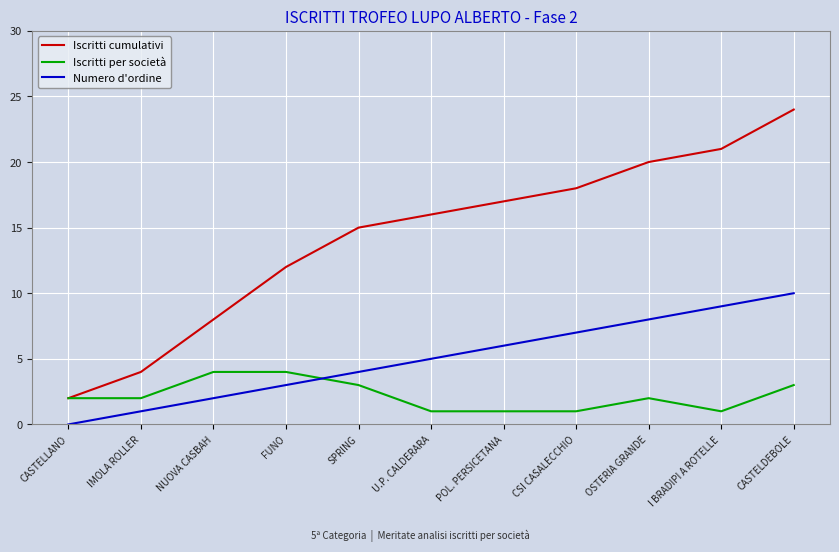

True or false: Numero d'ordine and Iscritti cumulativi intersect in this chart.

False